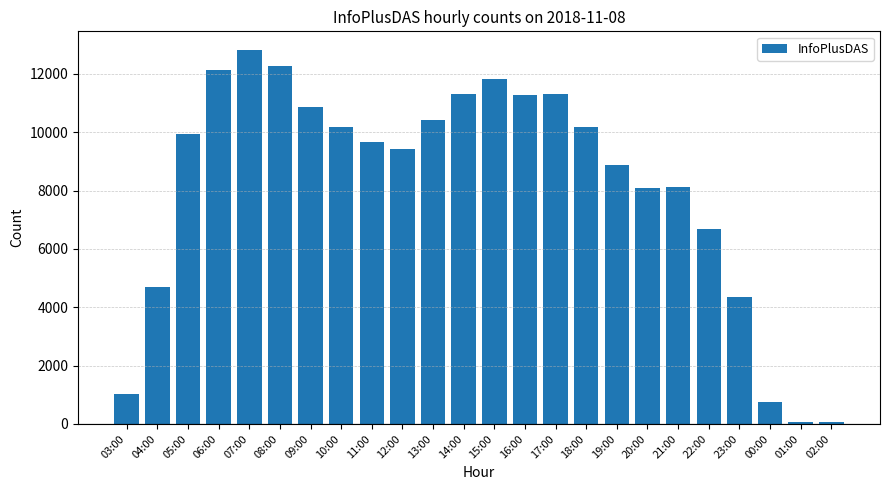

Is it true that the value at 20:00 is 8087?

True